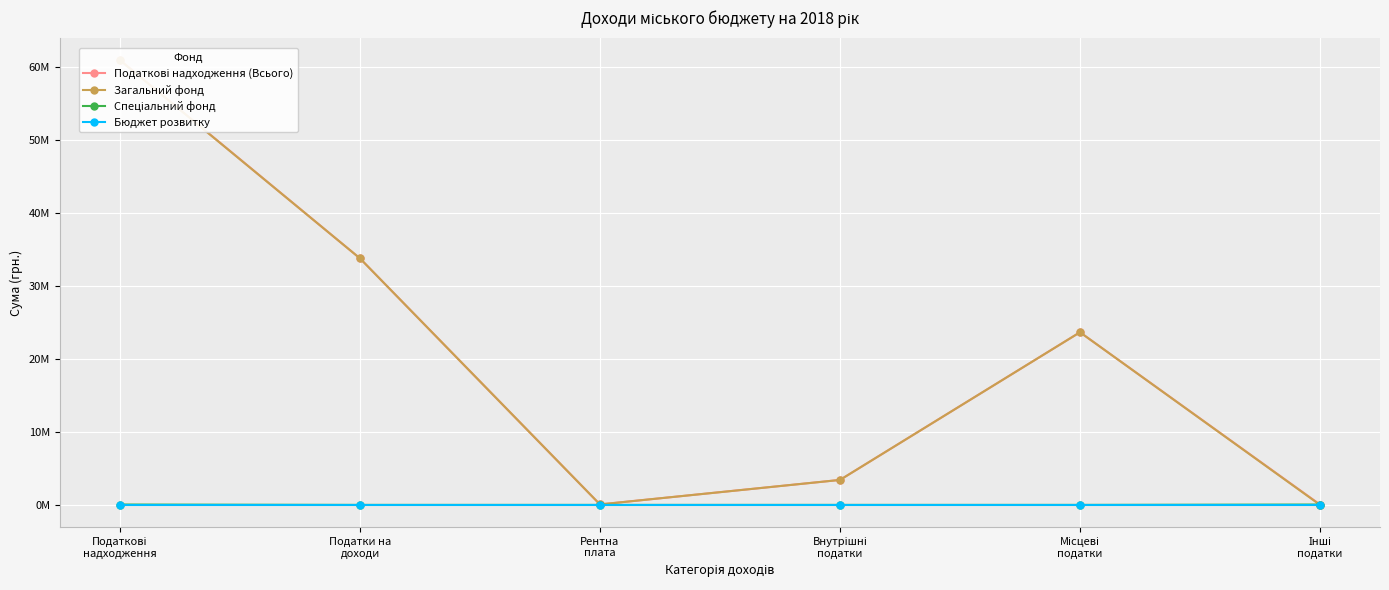

Which category has the lowest value in the Податкові надходження (Всього) series?

Інші
податки